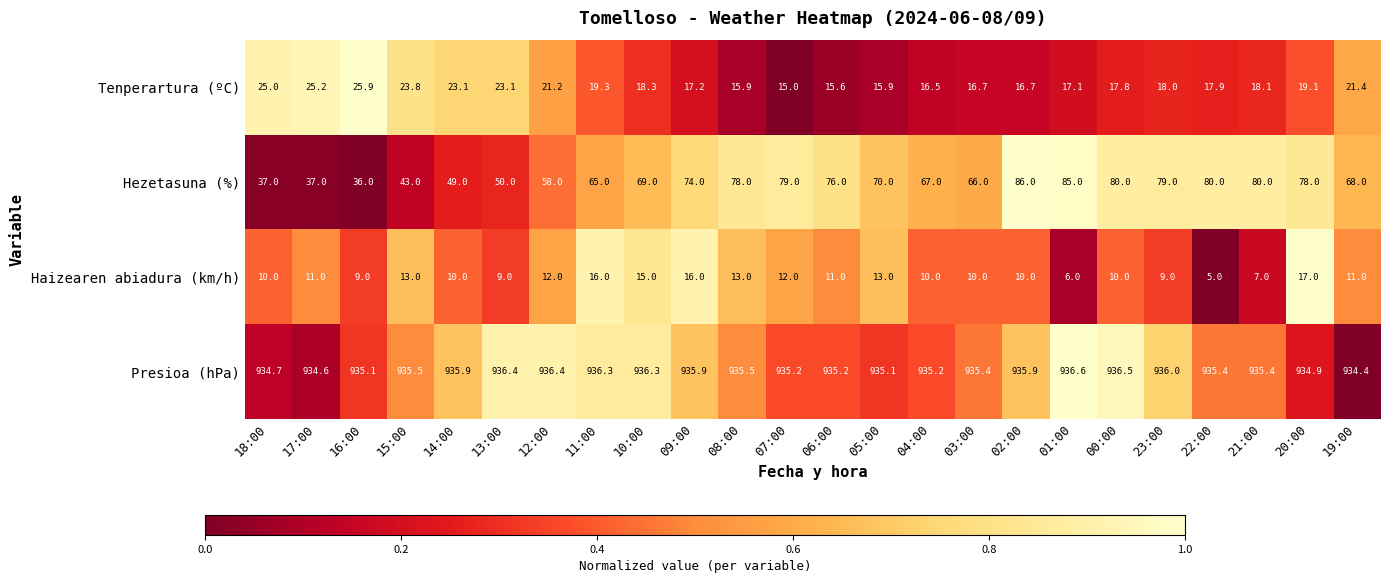

Rank the series at 09:00 from lowest to highest value.

Haizearen abiadura (km/h), Tenperartura (ºC), Hezetasuna (%), Presioa (hPa)